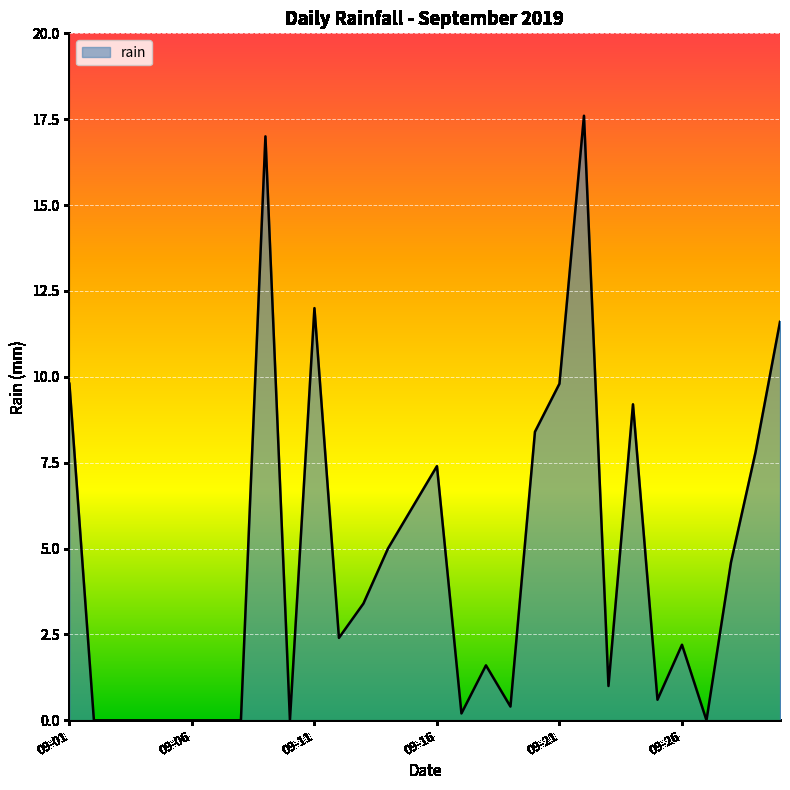

What is the maximum value shown in the chart?

17.6